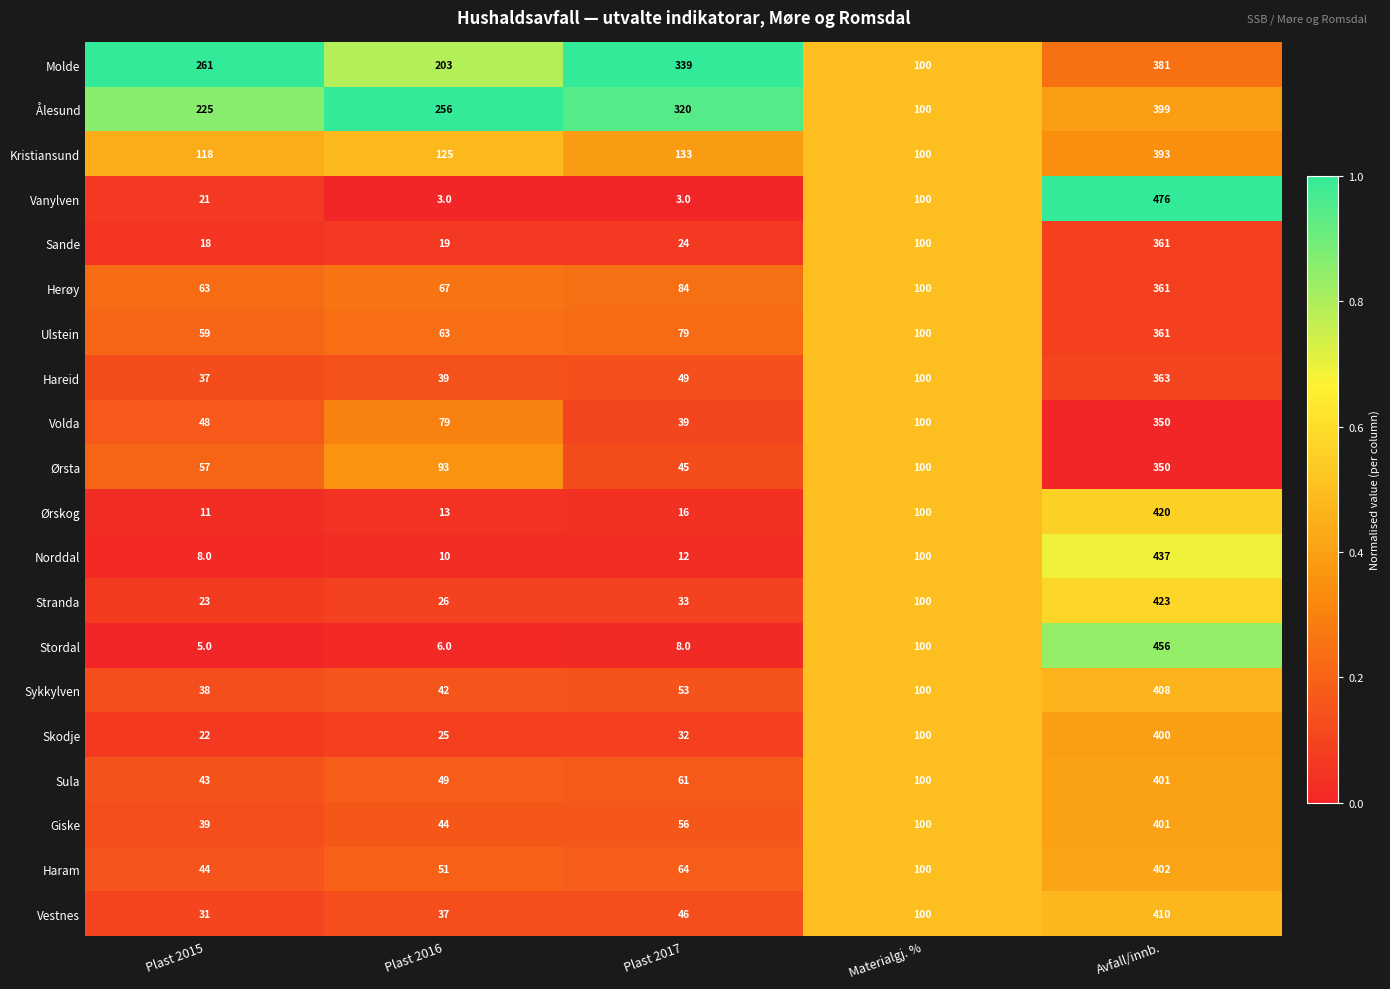

The Norddal series shows 100 at Materialgj. %. True or false?

True